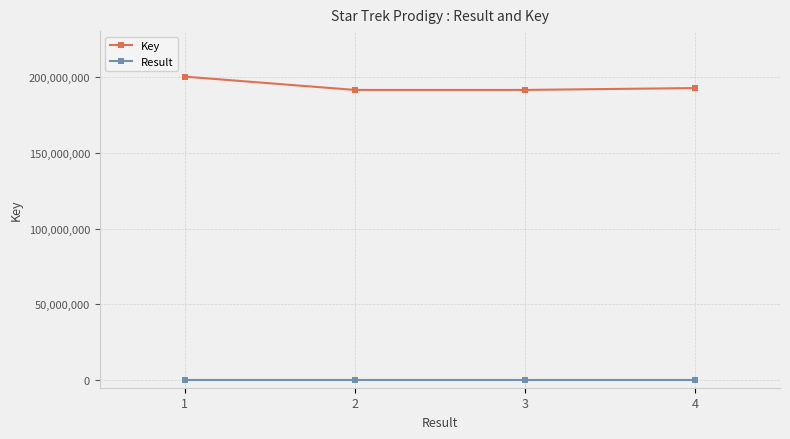

True or false: Result and Key intersect in this chart.

False